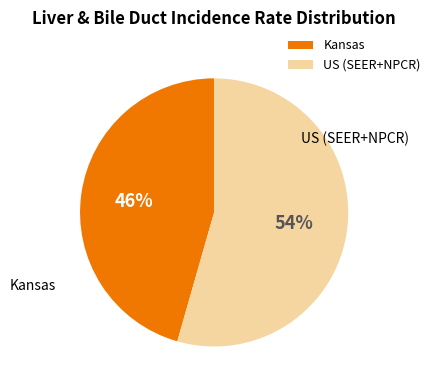

To the nearest percent, what portion does US (SEER+NPCR) represent?

54%